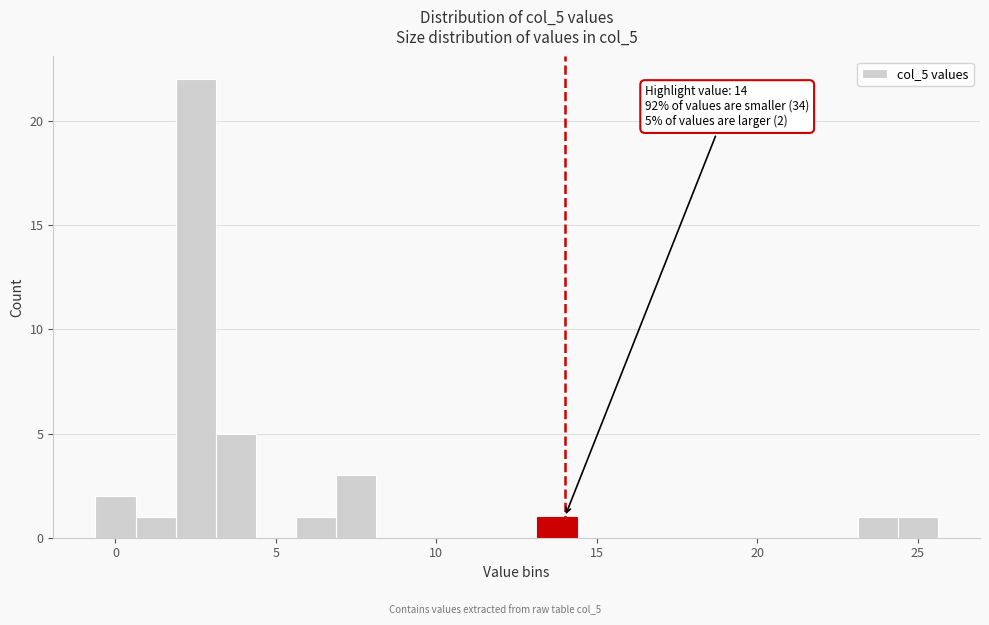

Around what value on the x-axis is the tallest bar? Give the approximate position of its centre, as read against the axis.

2.5